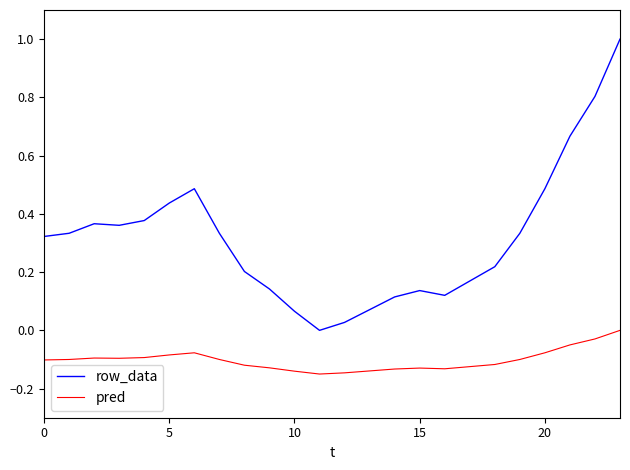

Does the chart have visible grid lines?

No